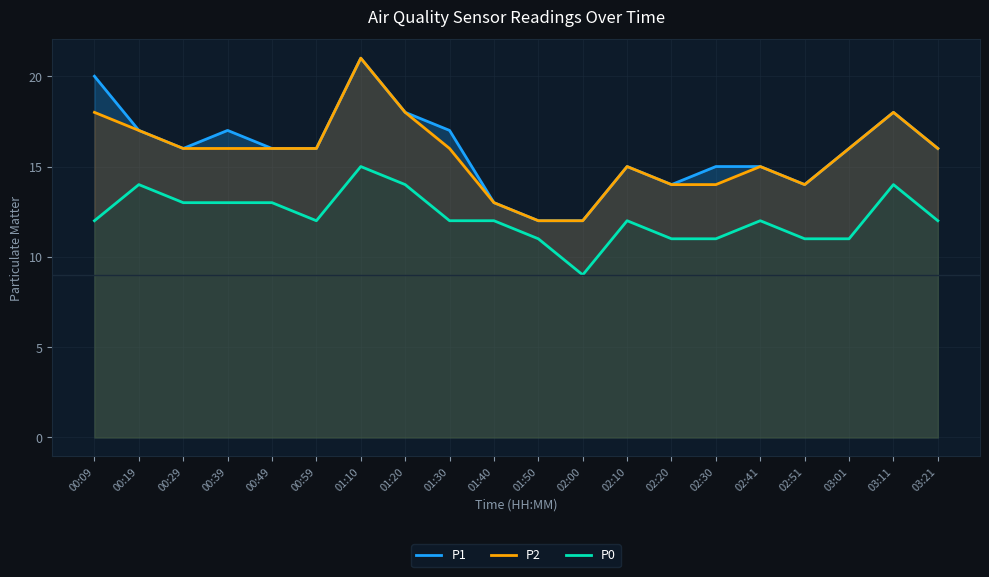

What is the value of the P2 point at the 11th from the left?

12